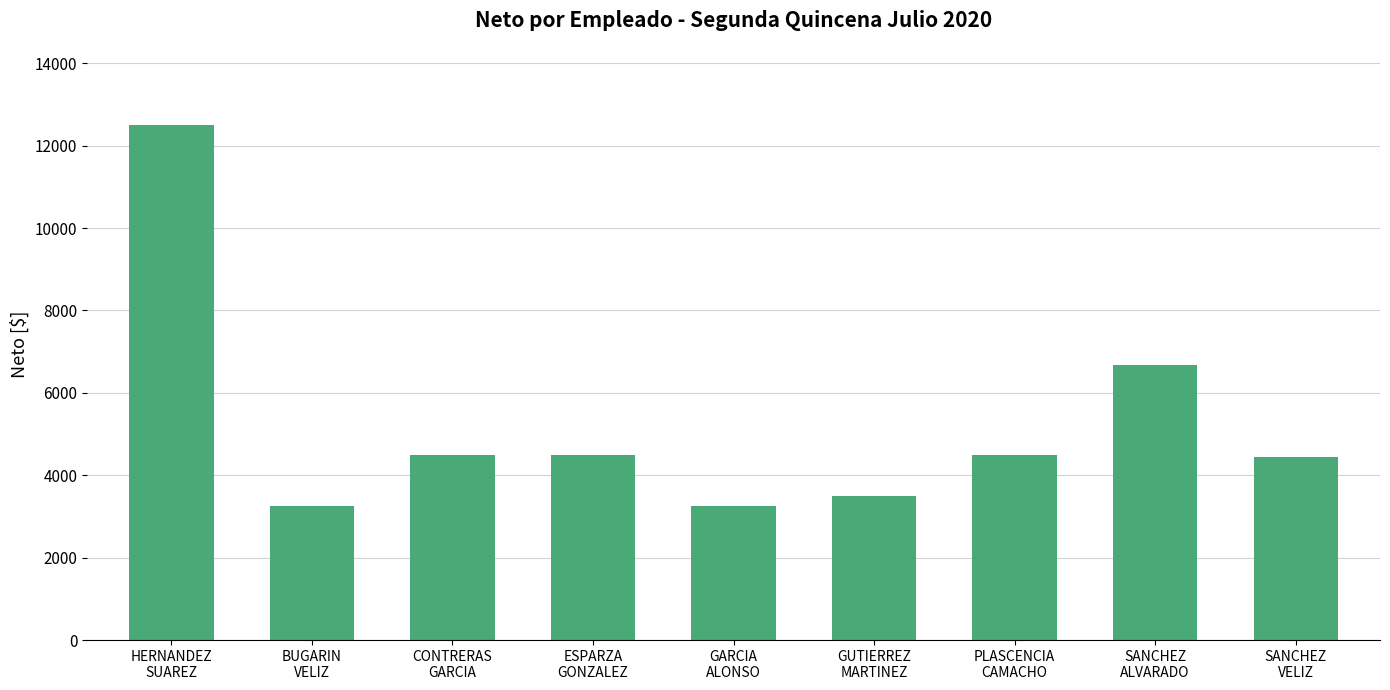

What position from the right is BUGARIN
VELIZ?

8